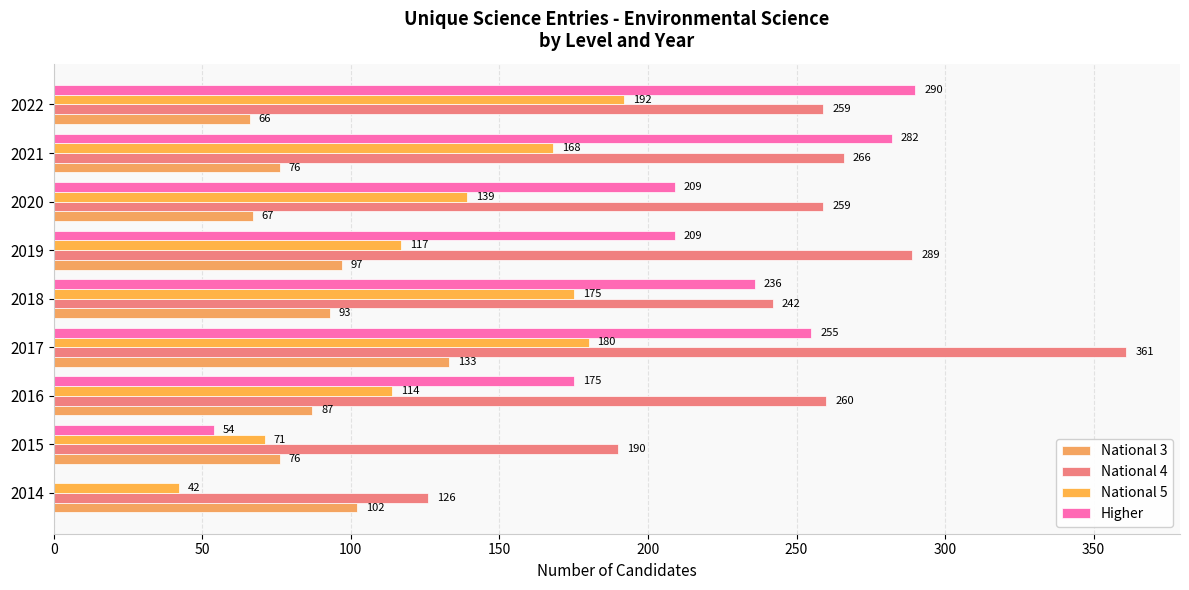

How many categories are shown in the chart?

9